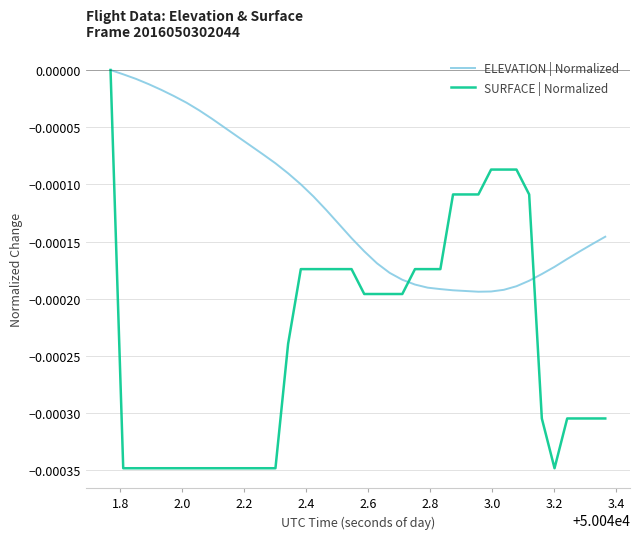

List the series in order of their overall mean, lowest first.

SURFACE | Normalized, ELEVATION | Normalized